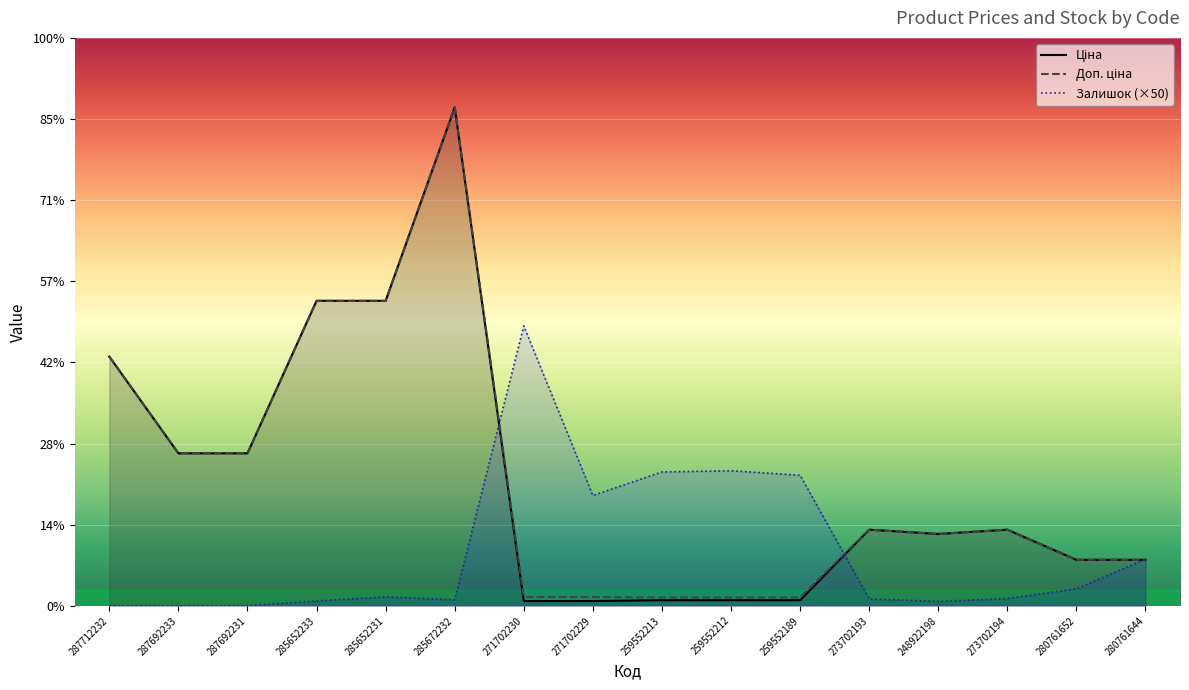

Which series changed the most between 287692233 and 285652231?

Ціна